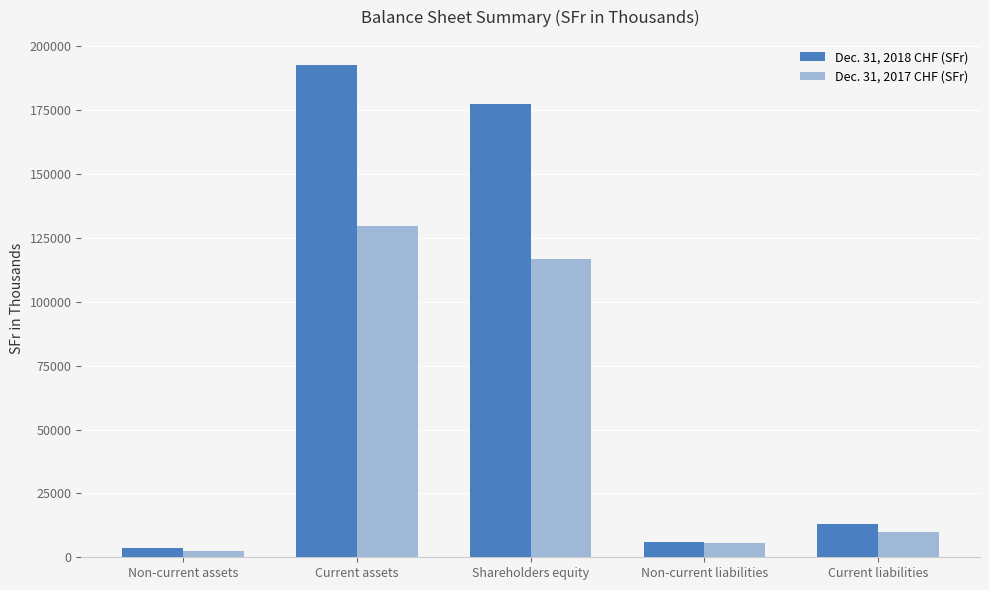

What is the difference between the Dec. 31, 2017 CHF (SFr) values at Non-current liabilities and Non-current assets?

2941